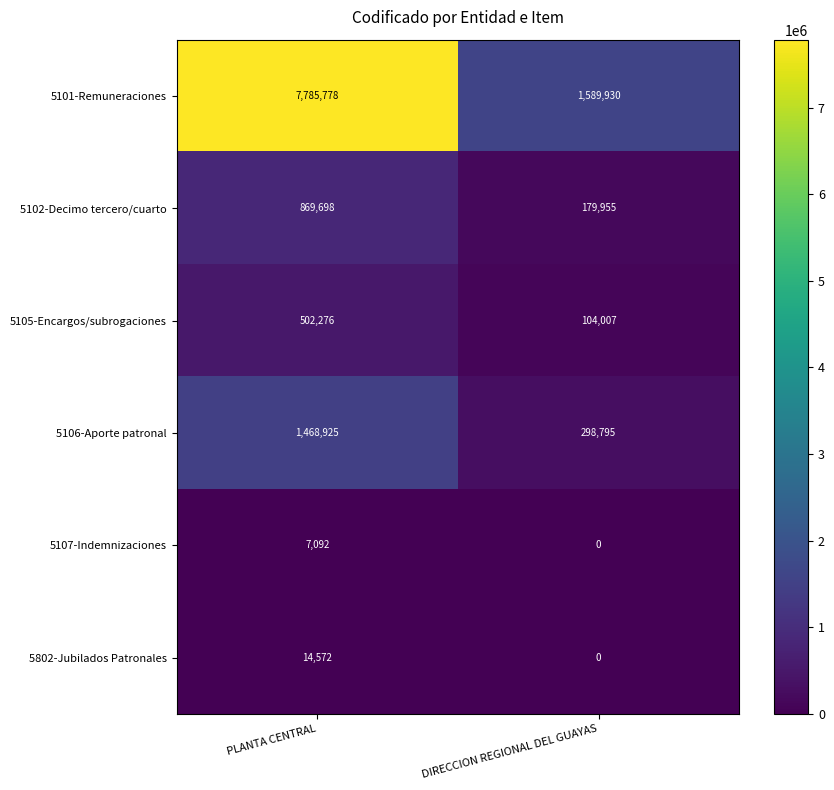

How many categories are shown in the chart?

2